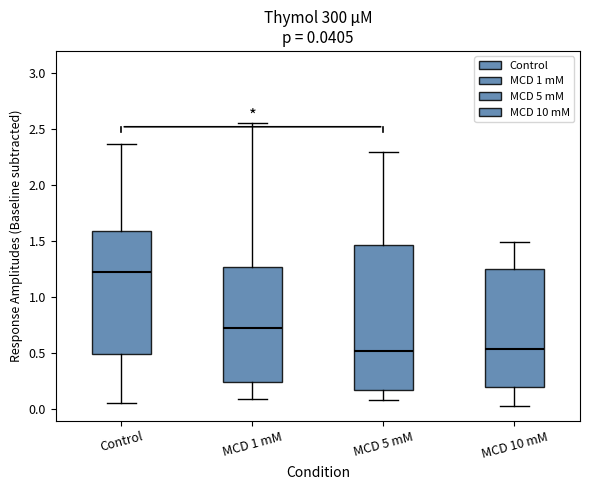

Comparing the boxes themselves (not the whiskers), which one is the tallest?

MCD 5 mM